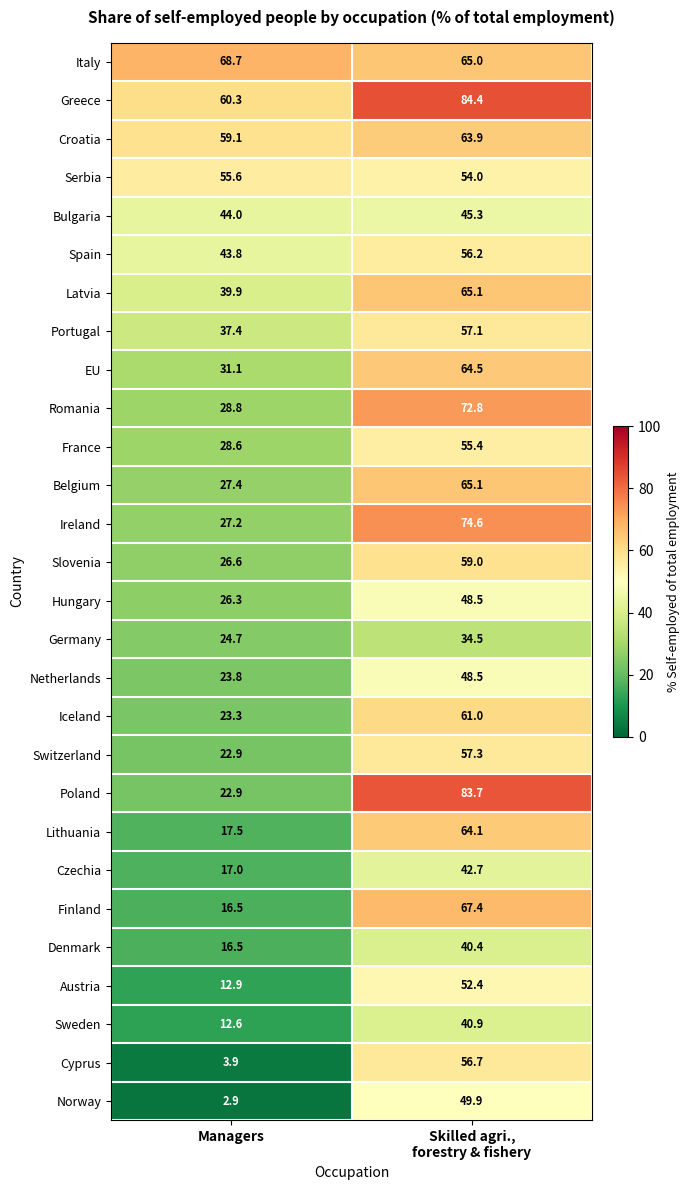

What is the minimum value for Sweden?

12.6